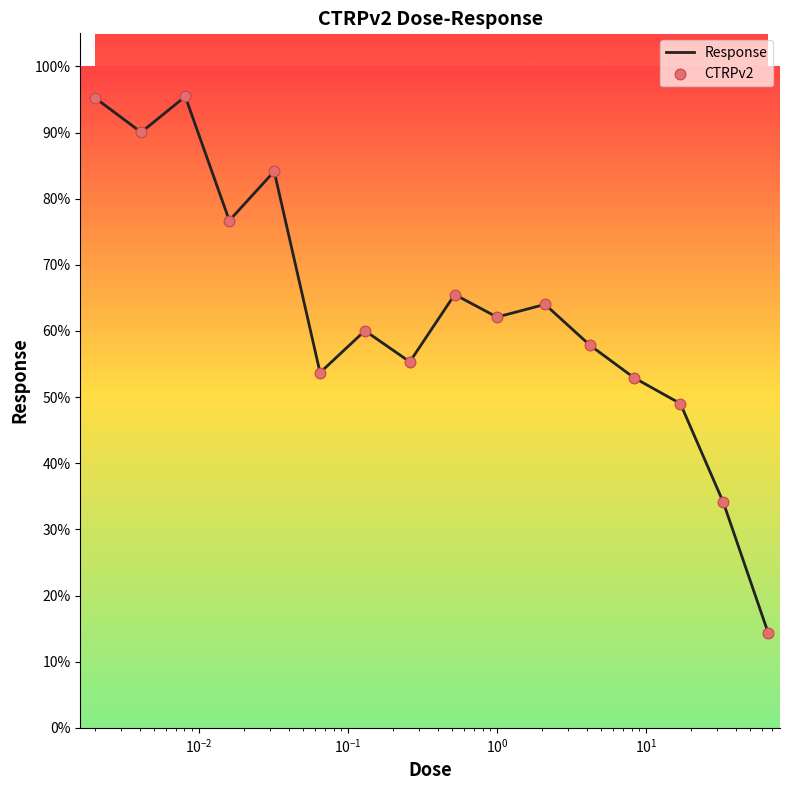

What is the difference between the maximum and minimum values?

81.1